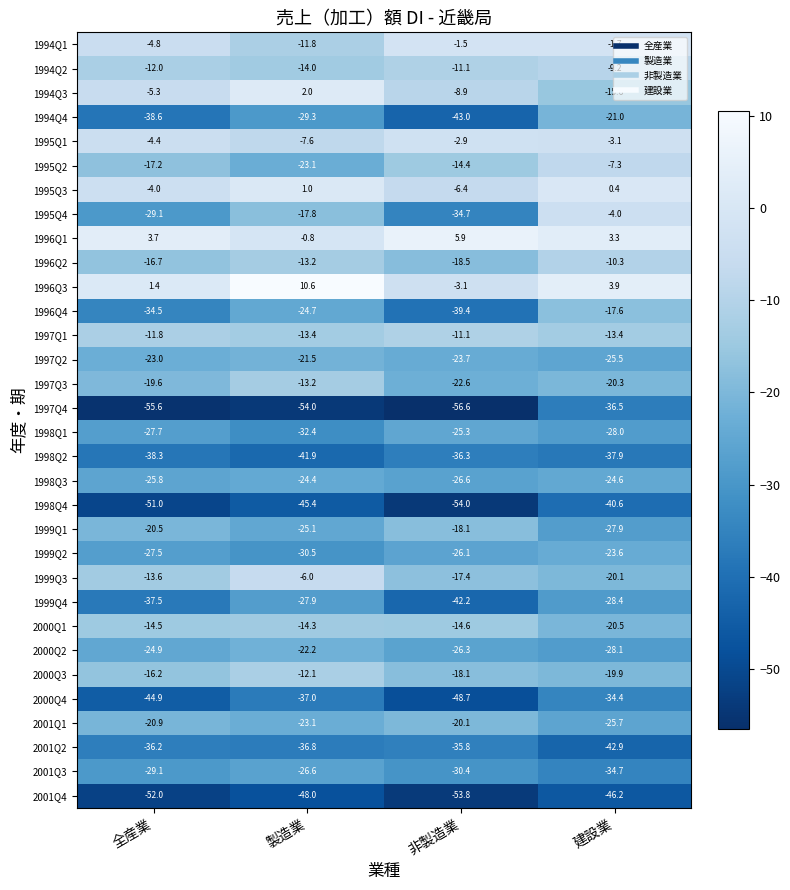

At how many categories does at least one series exceed 2?

4